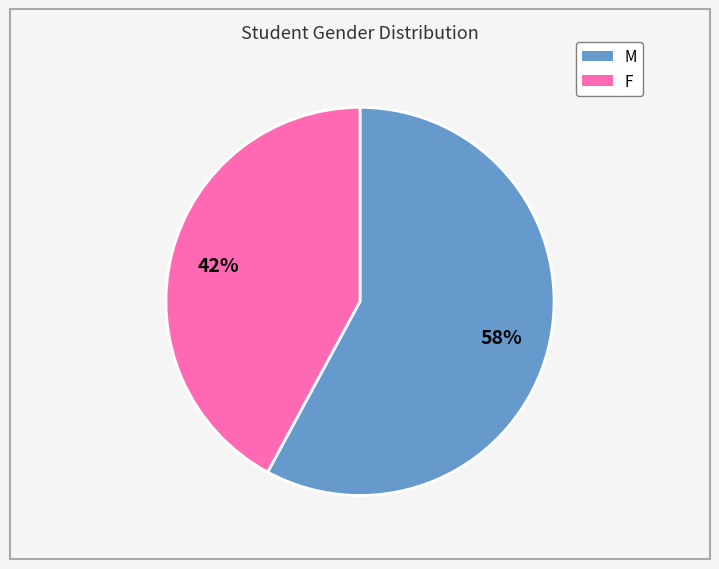

What percentage is the F slice, to the nearest percent?

42%